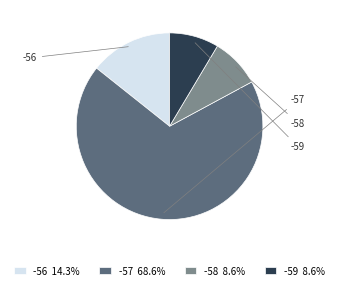

Is it true that -56 is 89% of the pie?

False